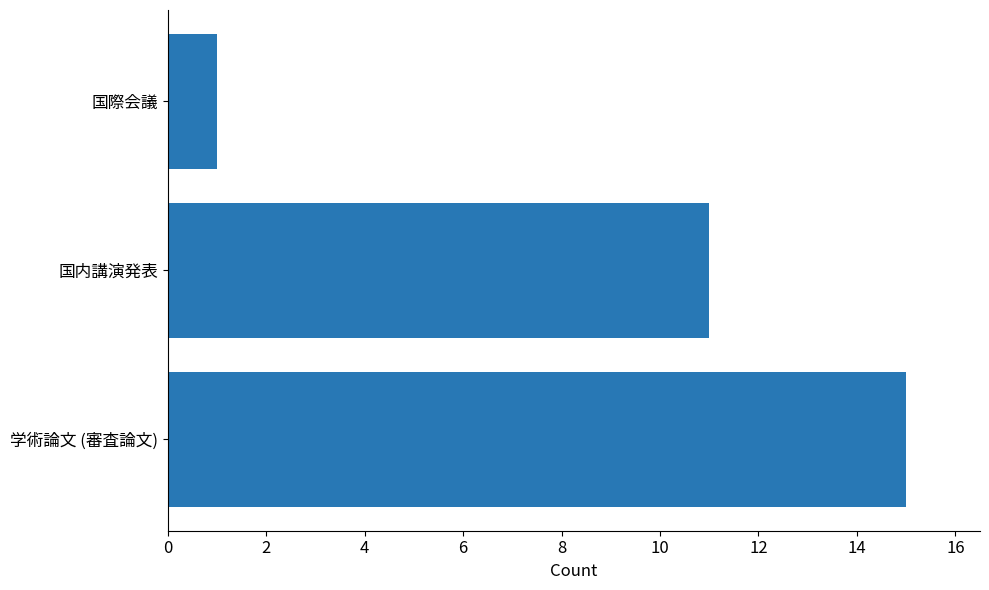

The chart shows a value of 1 at 国際会議. True or false?

True